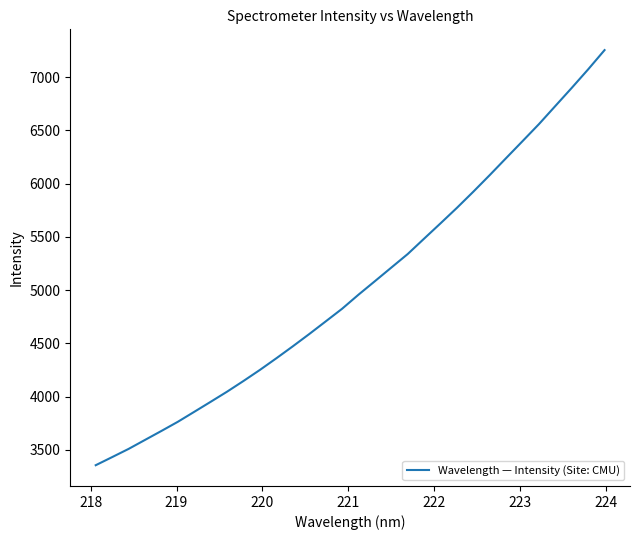

What is the minimum value shown in the chart?

3357.1